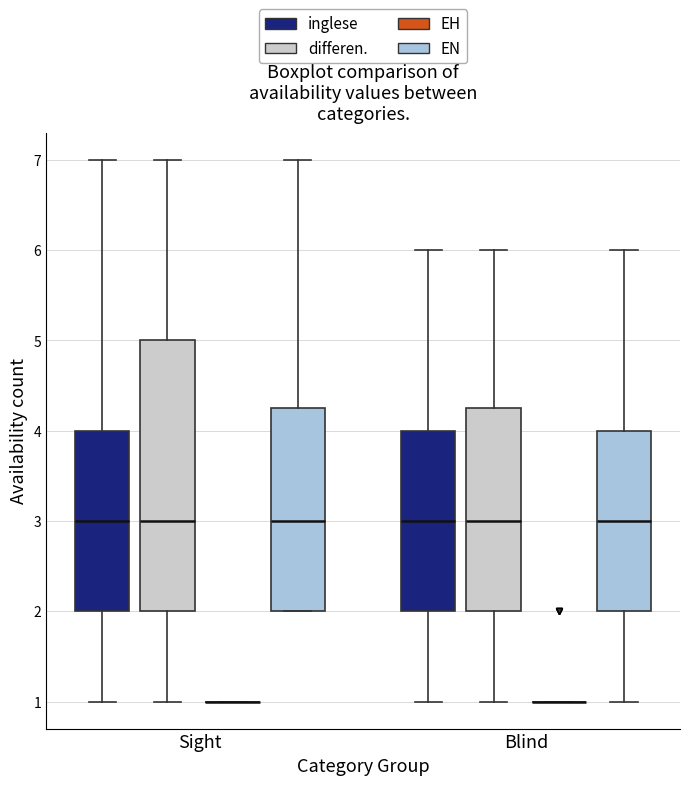

Reading left to right, read every box against the y-axis: the position of its median line, the range the box covers, and the ends of its whiskers. The values are not printed on the chart, so give them approximately, as read against the axis.

Sight (inglese): median 3.0, box 2.0 to 4.0, whiskers 1.0 to 7.0
Sight (differen.): median 3.0, box 2.0 to 5.0, whiskers 1.0 to 7.0
Sight (EH): box collapsed to a line at 1.0, whiskers 1.0 to 1.0
Sight (EN): median 3.0, box 2.0 to 4.3, whiskers 2.0 to 7.0
Blind (inglese): median 3.0, box 2.0 to 4.0, whiskers 1.0 to 6.0
Blind (differen.): median 3.0, box 2.0 to 4.3, whiskers 1.0 to 6.0
Blind (EH): box collapsed to a line at 1.0, whiskers 1.0 to 1.0
Blind (EN): median 3.0, box 2.0 to 4.0, whiskers 1.0 to 6.0